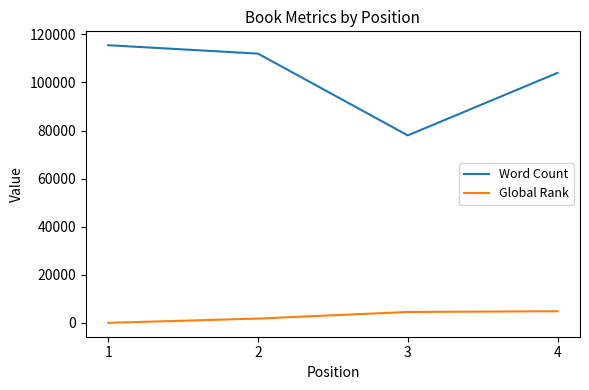

What is the highest value of the Word Count series?

115500